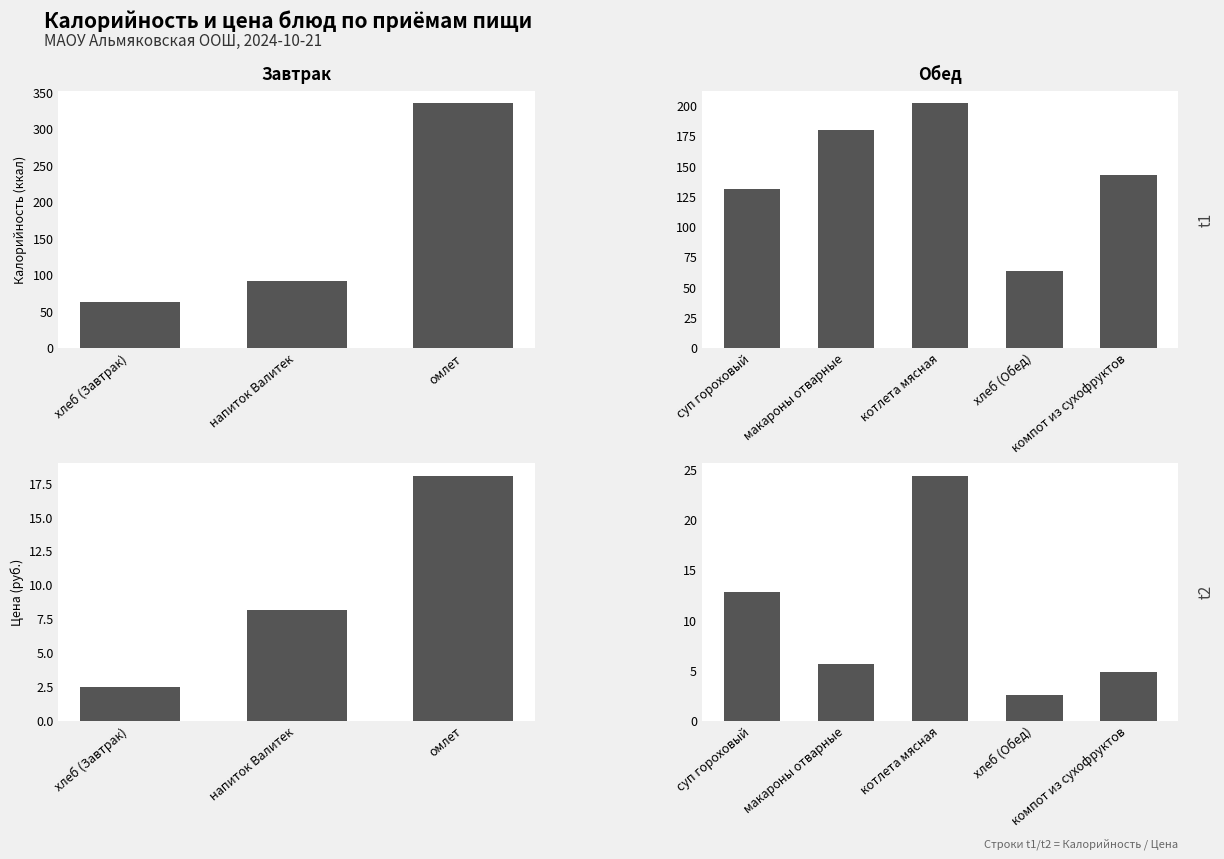

What is the value of the Калорийность (ккал) bar at the 2nd from the left?

179.4